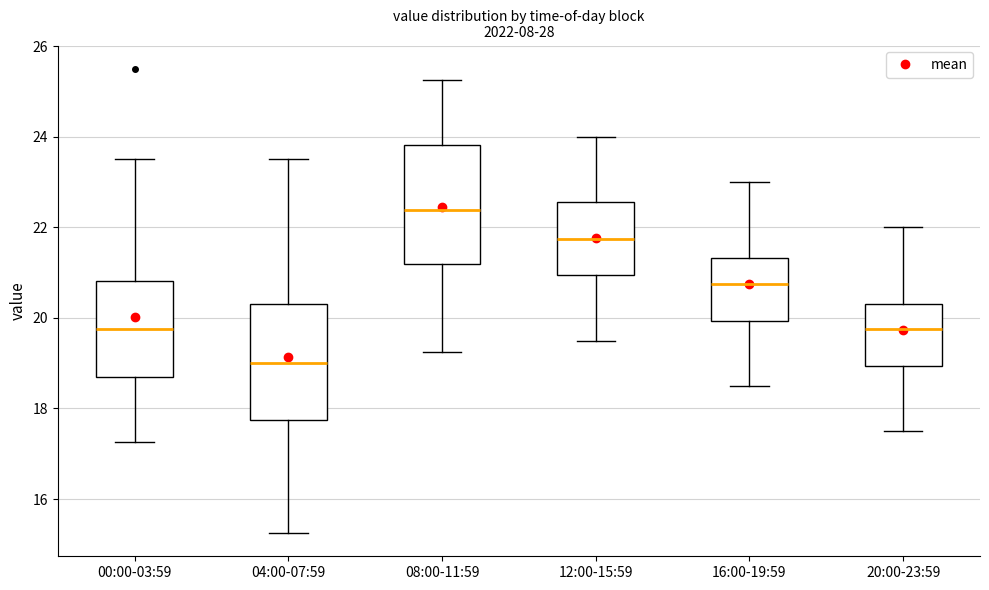

Reading left to right, transcribe this box plot: for each box, give where its median line is, the range the box spans, and where its two whiskers end, as read against the y-axis. The values are not printed on the chart, so give them approximately, as read against the axis.

00:00-03:59: median 19.8, box 18.6 to 20.8, whiskers 17.2 to 23.6
04:00-07:59: median 19.0, box 17.8 to 20.4, whiskers 15.2 to 23.6
08:00-11:59: median 22.4, box 21.2 to 23.8, whiskers 19.2 to 25.2
12:00-15:59: median 21.8, box 21.0 to 22.6, whiskers 19.6 to 24.0
16:00-19:59: median 20.8, box 20.0 to 21.4, whiskers 18.6 to 23.0
20:00-23:59: median 19.8, box 19.0 to 20.4, whiskers 17.6 to 22.0